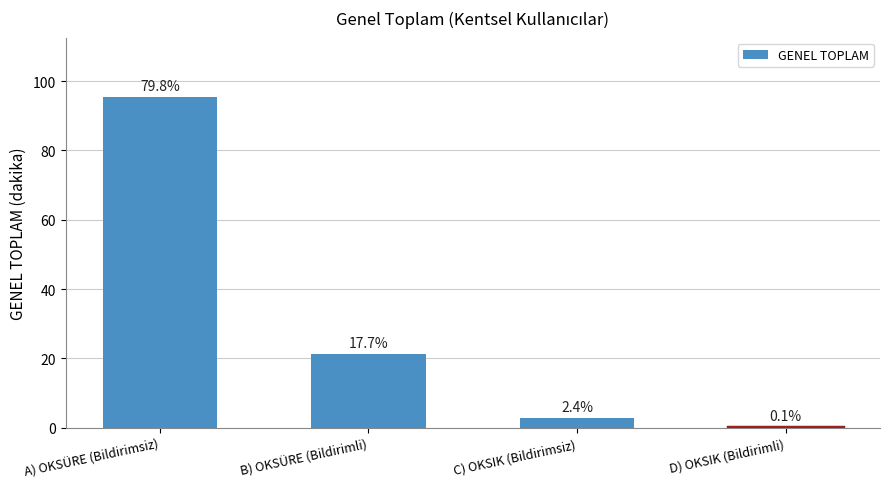

Reading right to left, extract all data points from this chart.

0.1	2.8	21.2	95.4